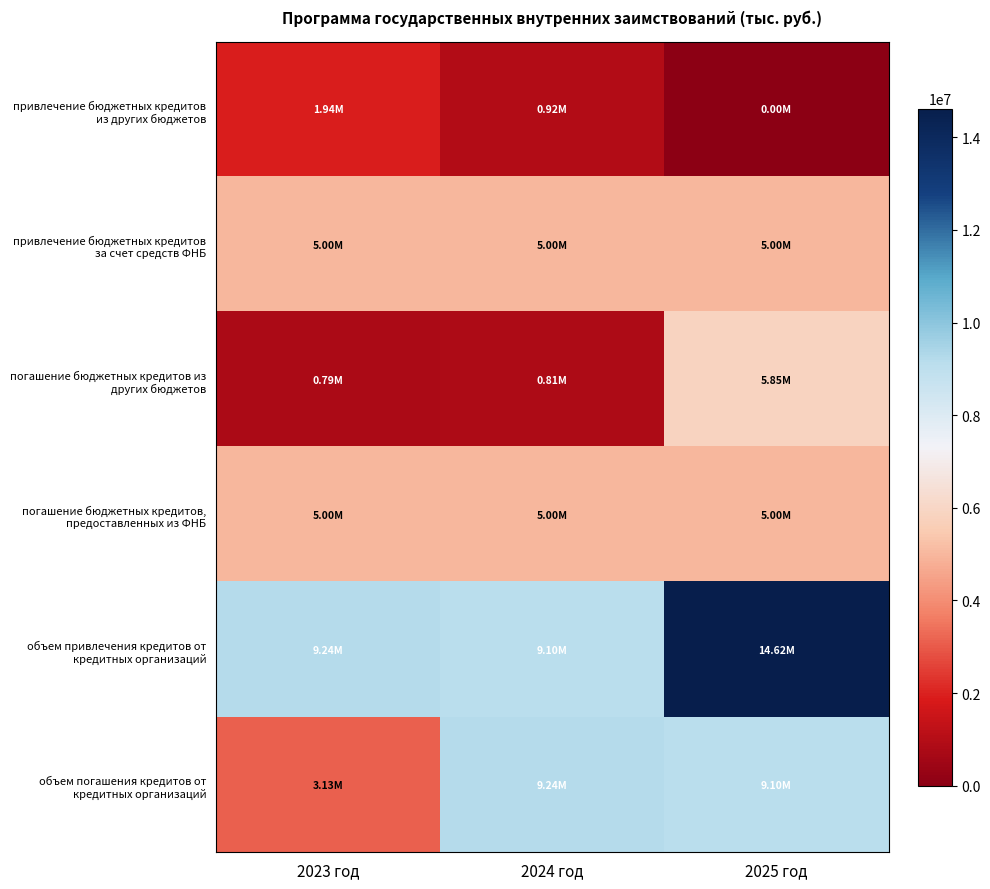

Between 2025 год and 2023 год, which is larger?

2023 год